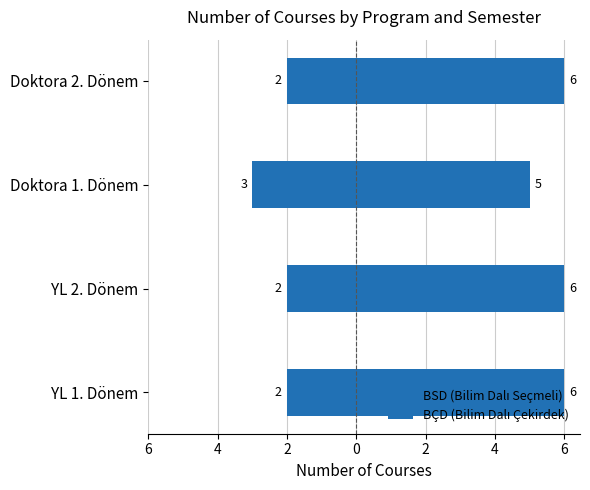

The BSD (Bilim Dalı Seçmeli) series shows 6 at Doktora 2. Dönem. True or false?

True